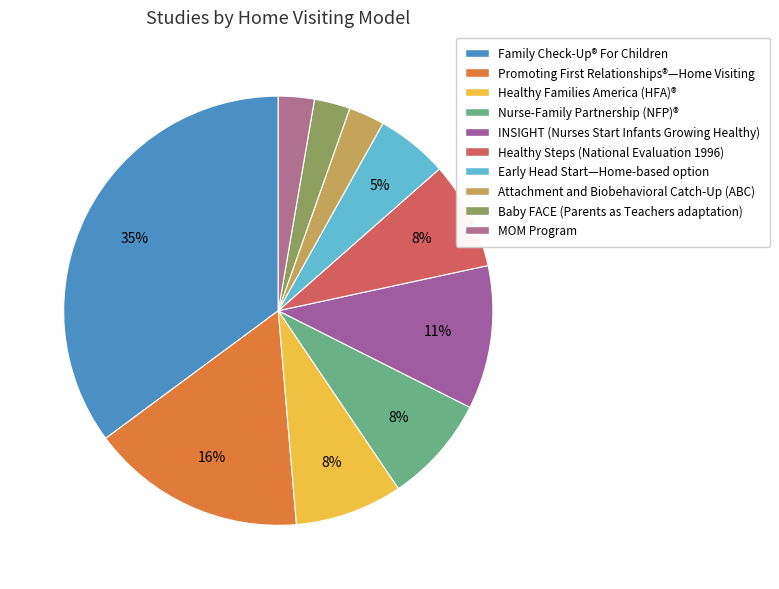

To the nearest percent, what is the average slice percentage?

10%